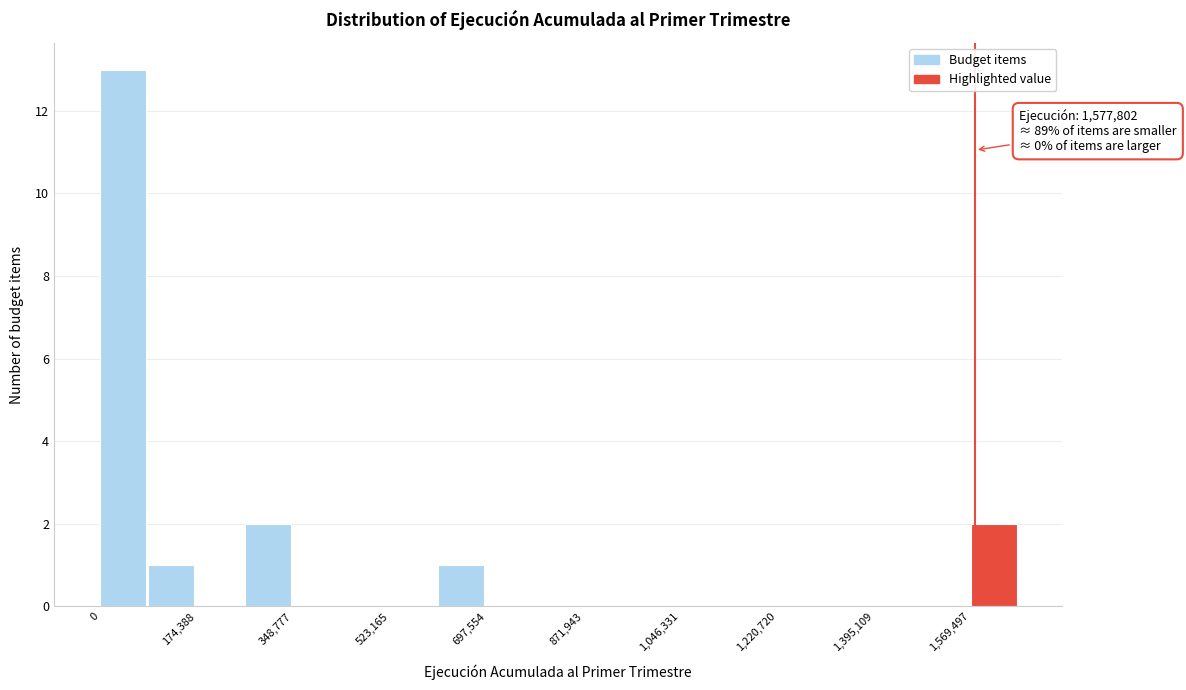

Which range on the x-axis has the tallest bar?

0 to 80000